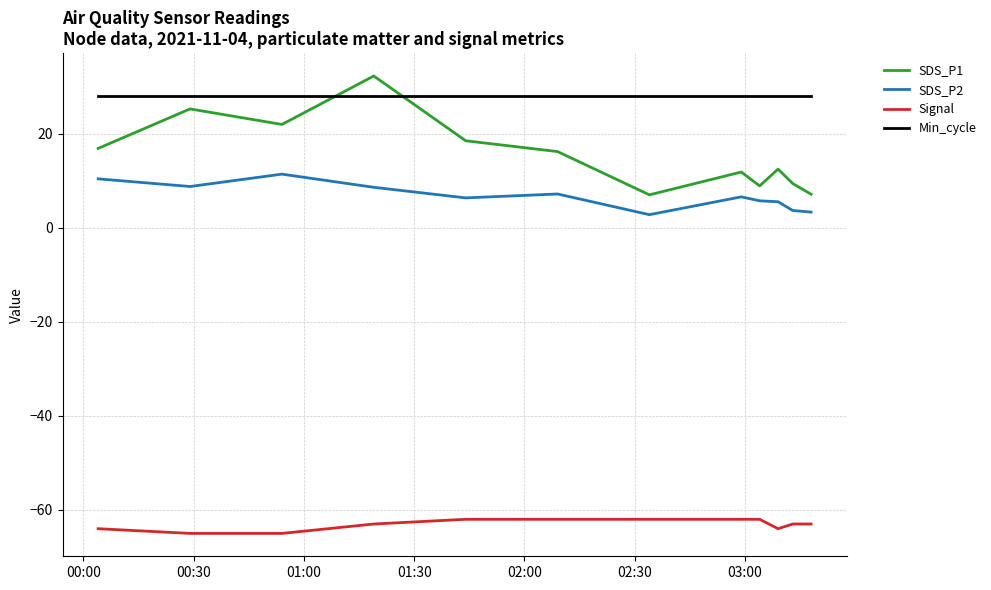

Which series has the largest total across all categories?

Min_cycle